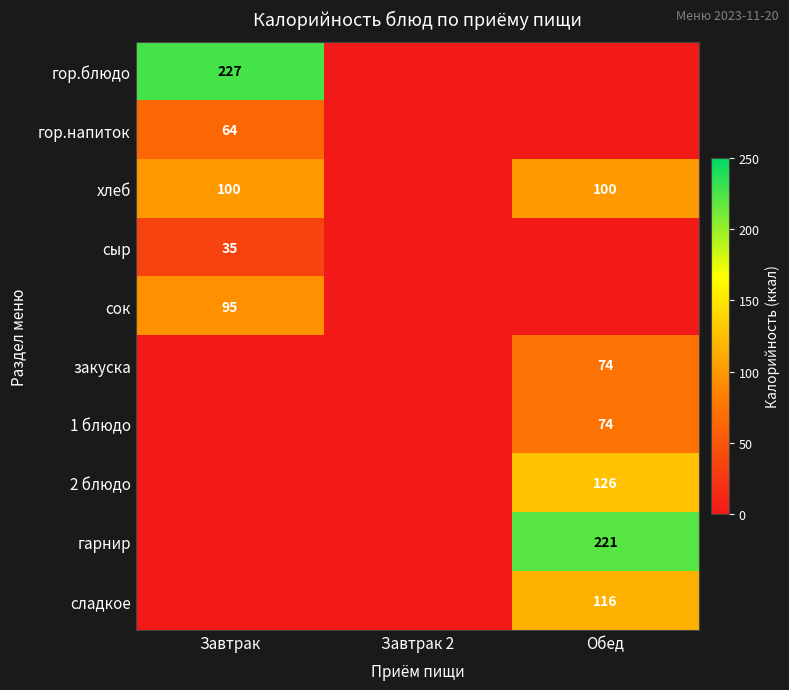

True or false: сыр has a value of 22 at Завтрак.

False